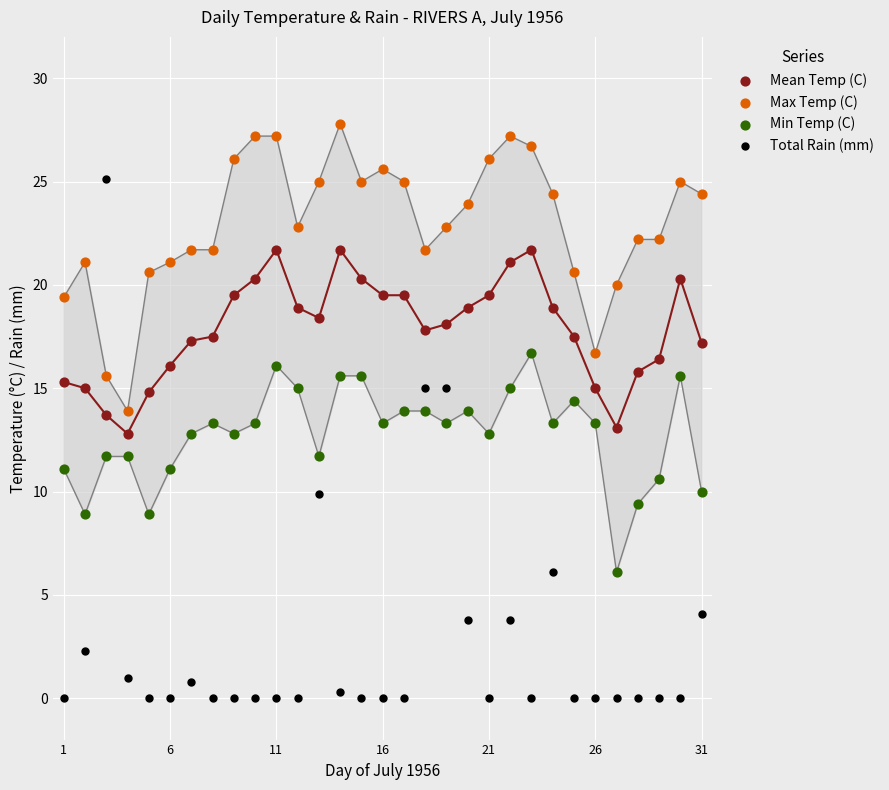

Which series contains the highest Y value?

Max Temp (C)